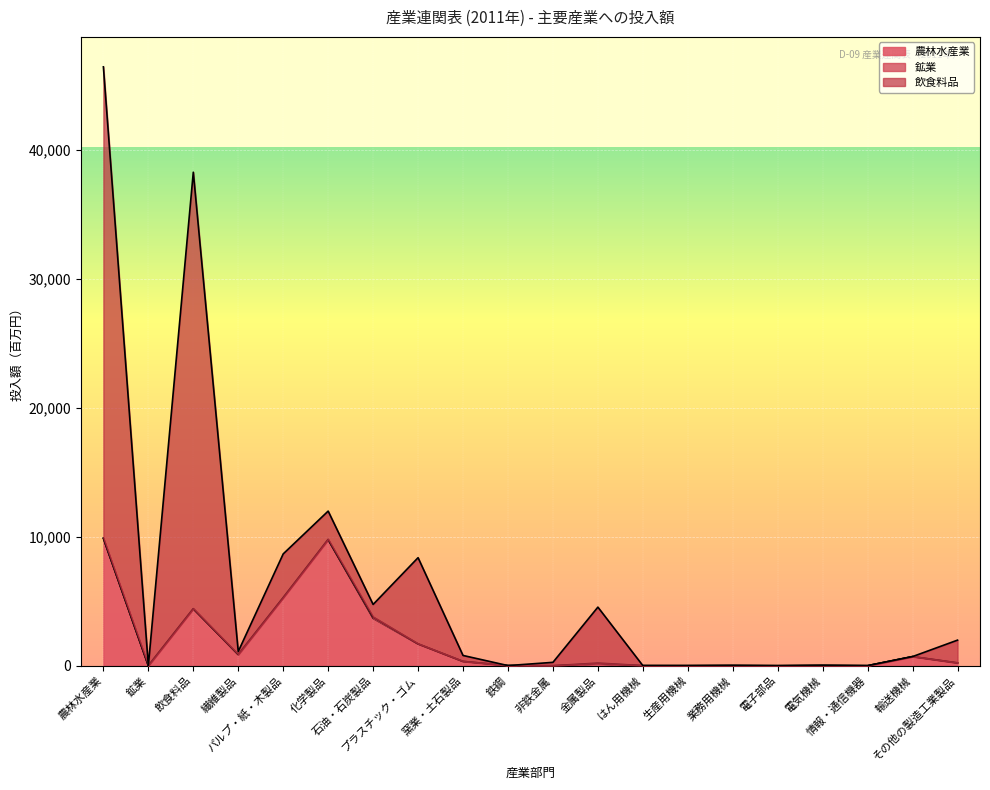

The 農林水産業 series shows 3480 at はん用機械. True or false?

False